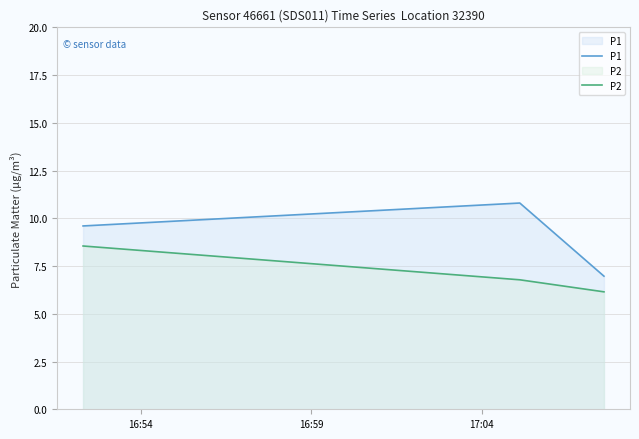

What is the difference between the maximum and minimum values in the P2 series?

2.4